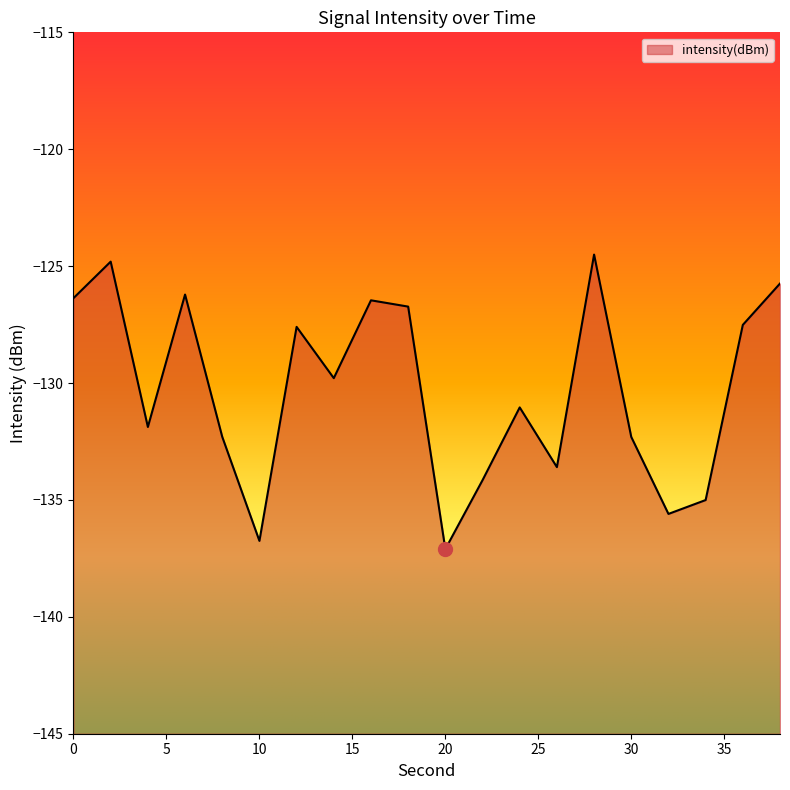

Where is the first local minimum?

4